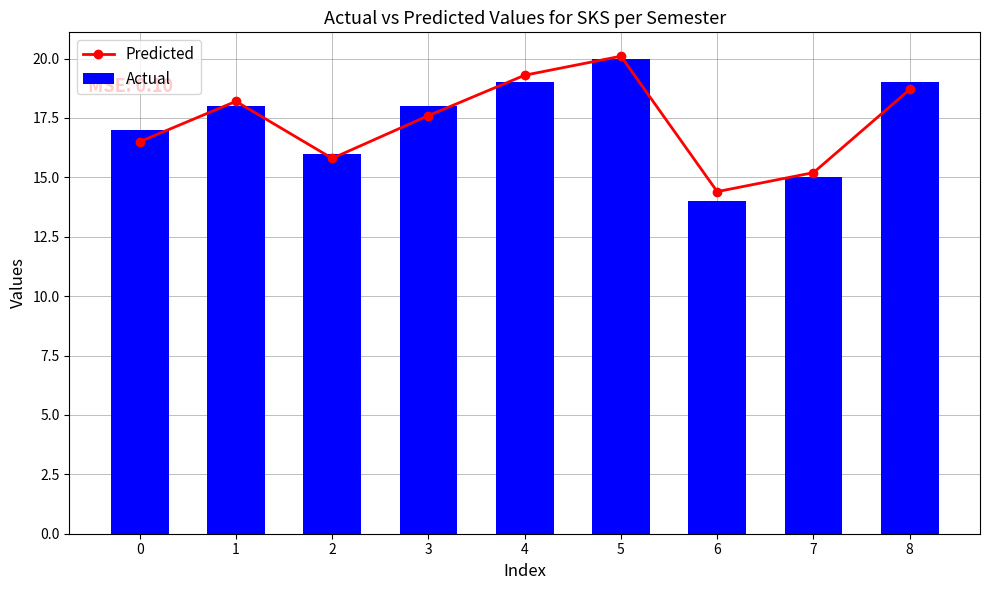

What is the average value of the Actual series?

17.3